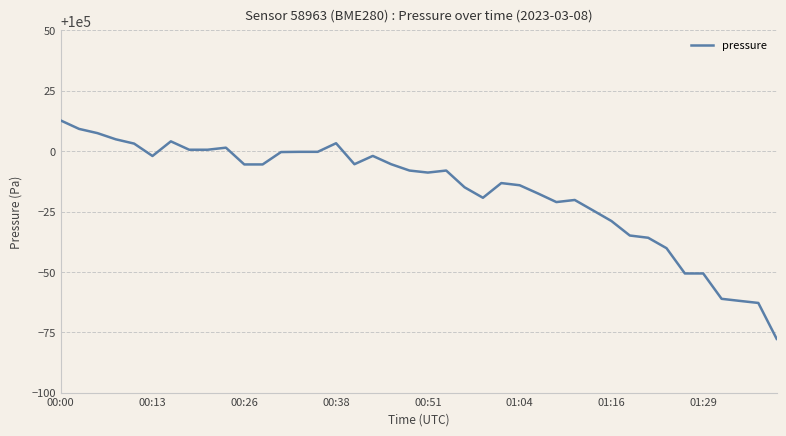

What is the difference between the maximum and minimum values?

90.5